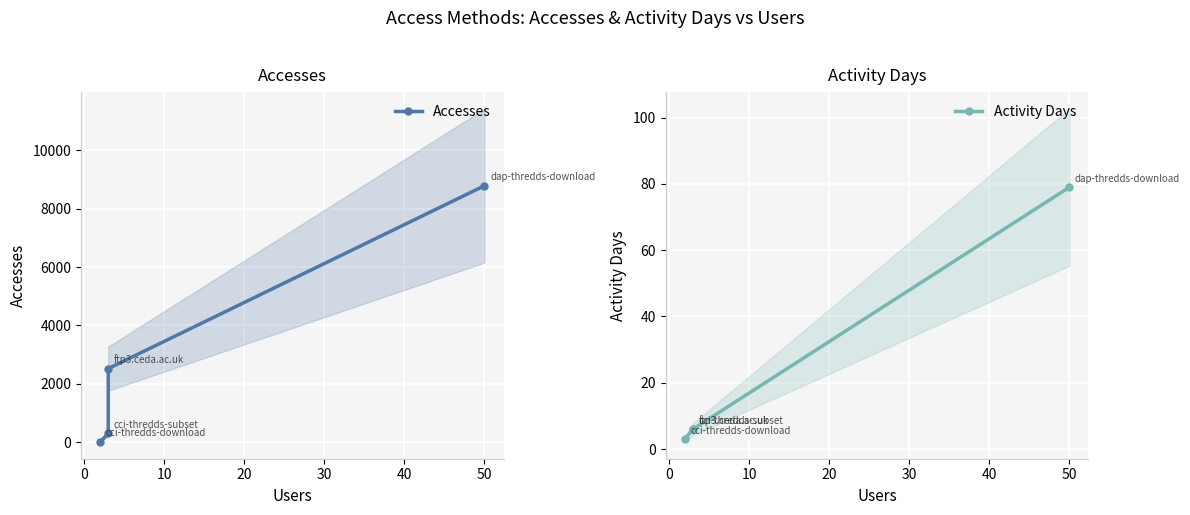

What is the value of the Accesses point at the 1st from the left?

4